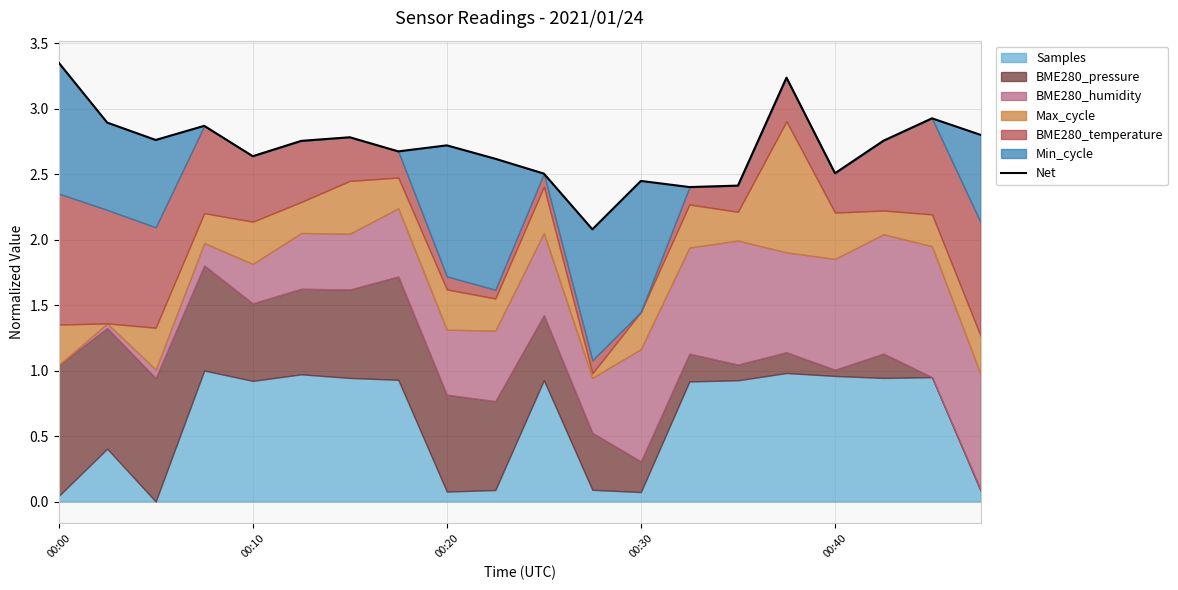

What is the value of the 13th point from the left?

2.4